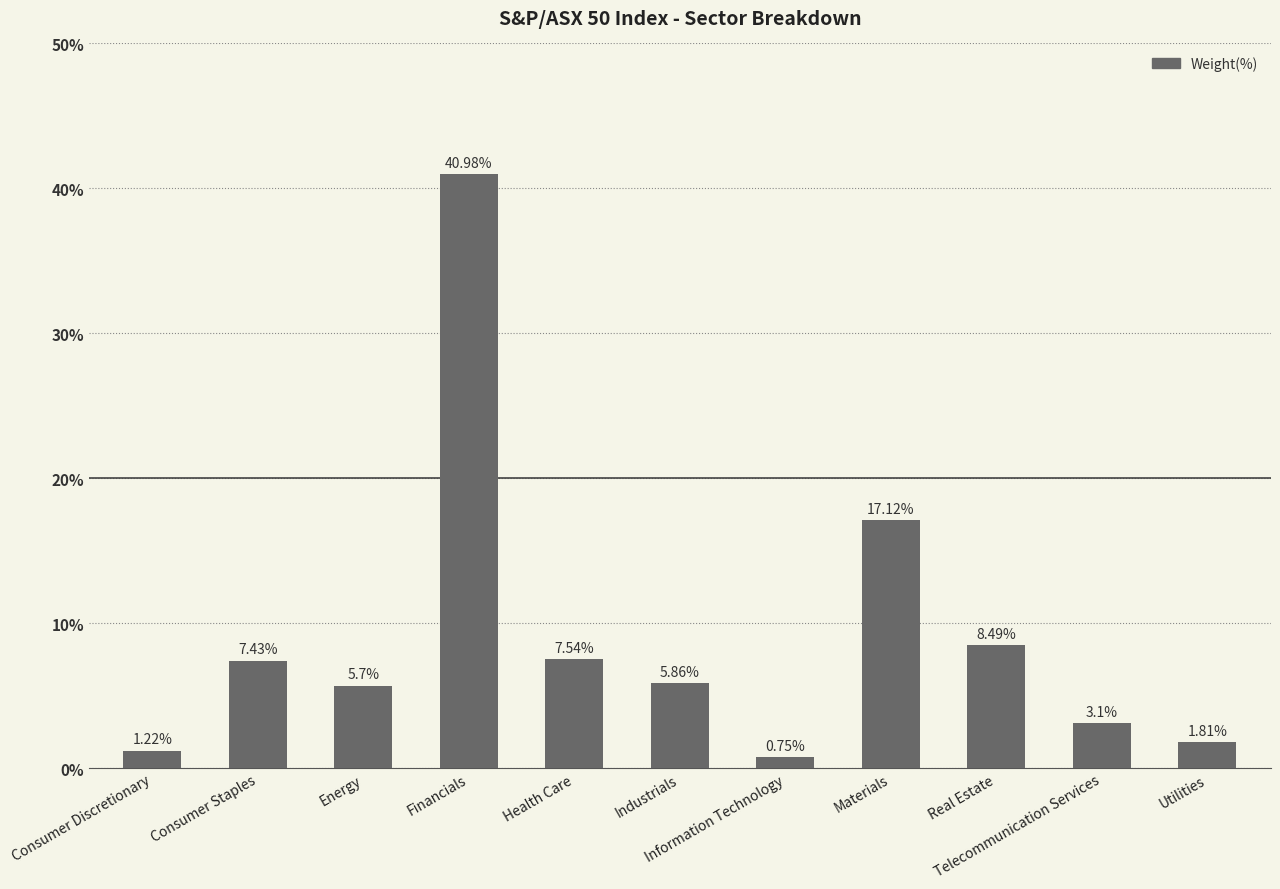

How many data points does each series have?

11